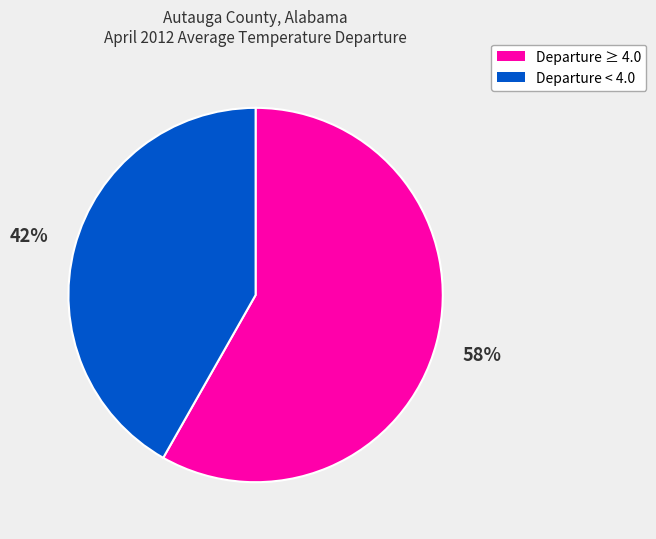

To the nearest percent, what is the average slice percentage?

50%